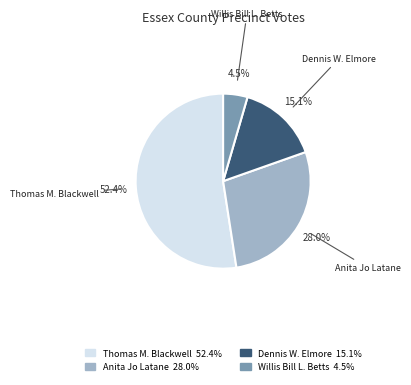

Is there any slice that represents more than half of the pie?

Yes